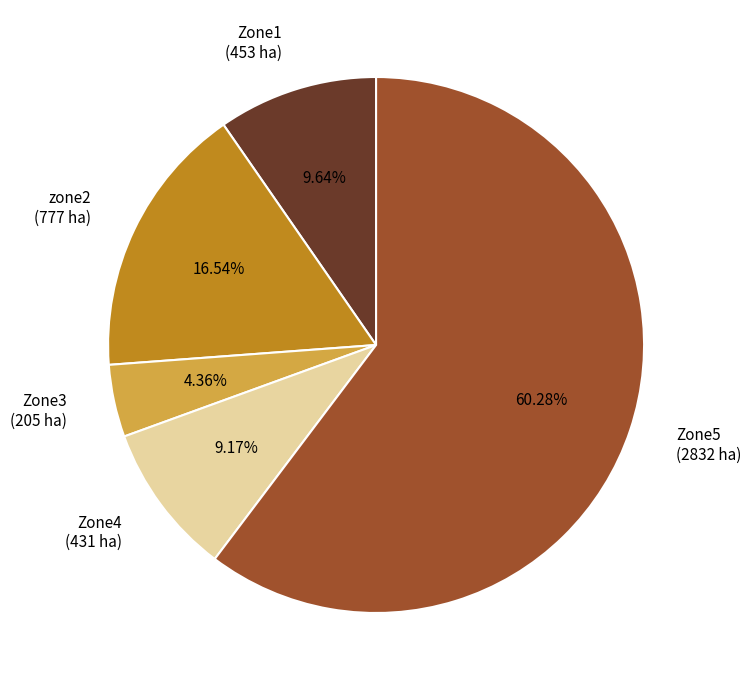

Is Zone3 the majority of the pie?

No